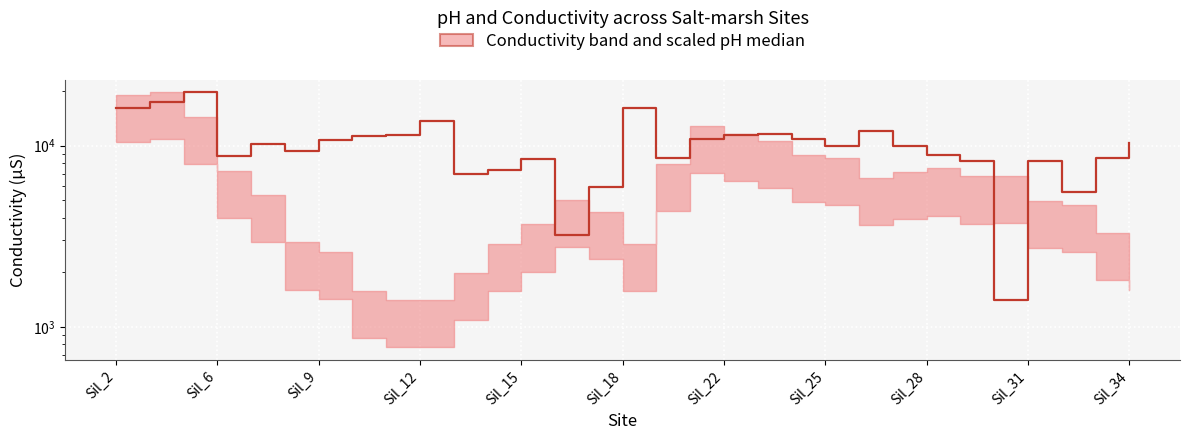

The chart shows a value of 11604.1 at 19. True or false?

True